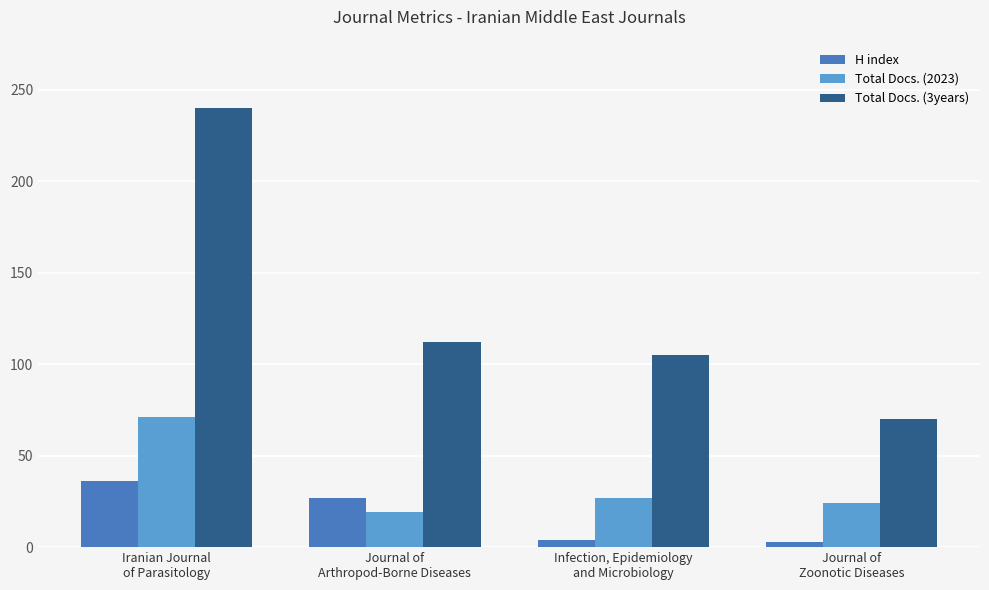

Between Iranian Journal
of Parasitology and Journal of
Zoonotic Diseases, which series saw the biggest shift?

Total Docs. (3years)